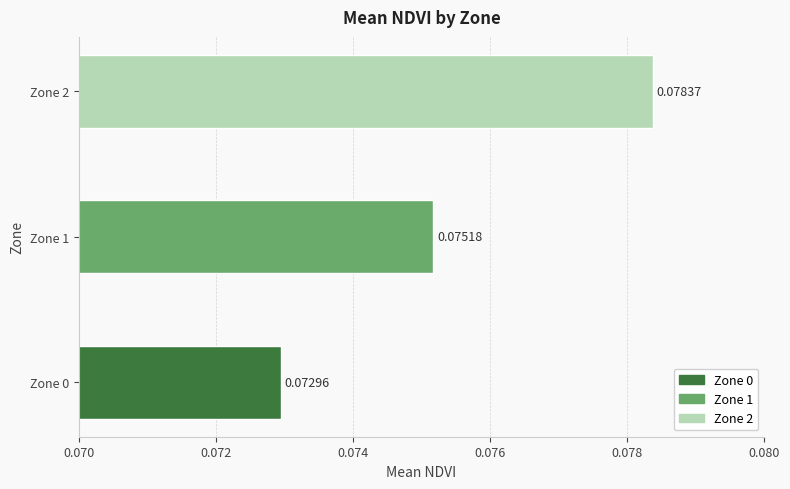

List the labels in order of value, largest first.

Zone 2, Zone 1, Zone 0